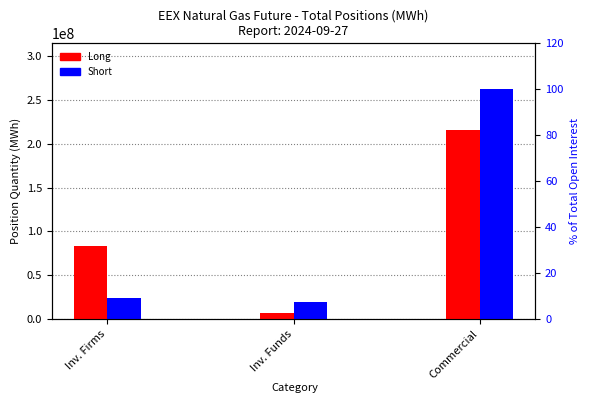

Reading left to right, extract all data points from this chart.

Long: Inv. Firms=83292125	Inv. Funds=6394850	Commercial=215610569
Short: Inv. Firms=23242152	Inv. Funds=19362441	Commercial=262440187